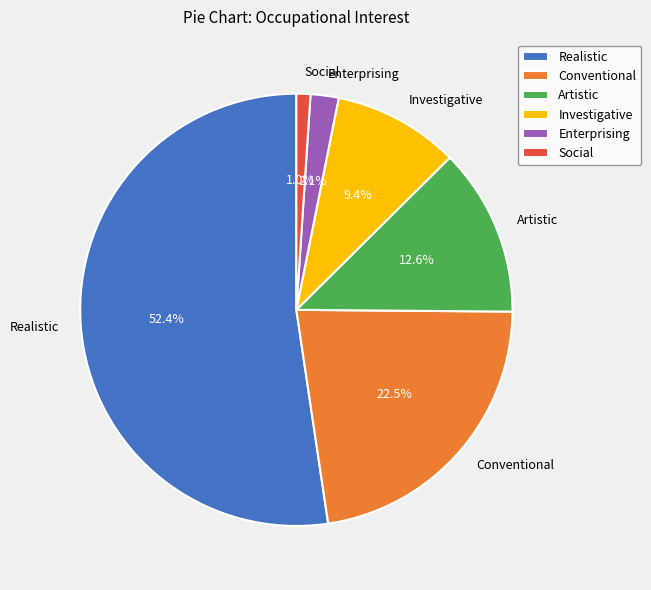

What percentage is NOT represented by Artistic?

87.4%